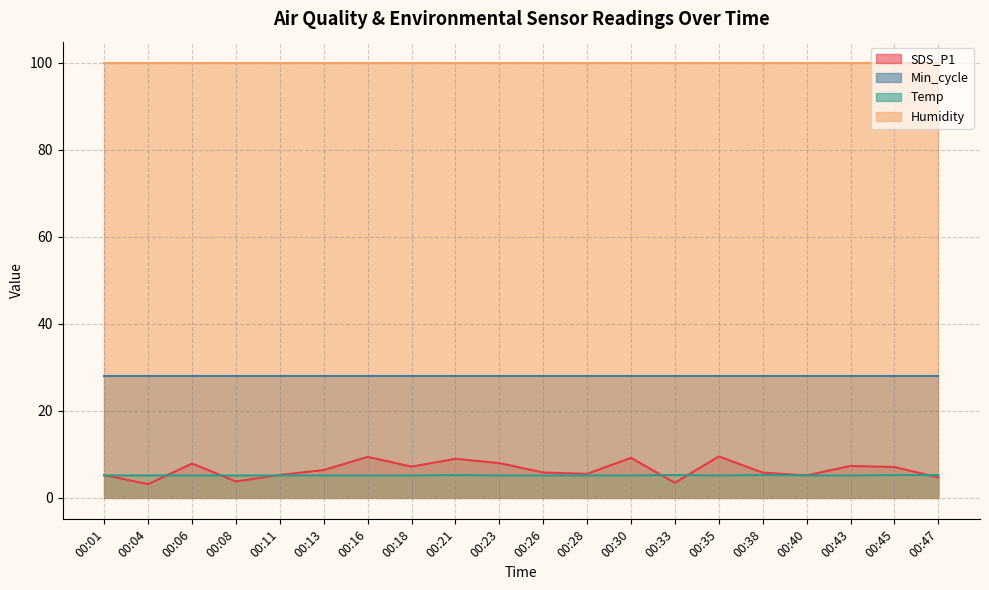

Which series has the widest spread of values?

SDS_P1